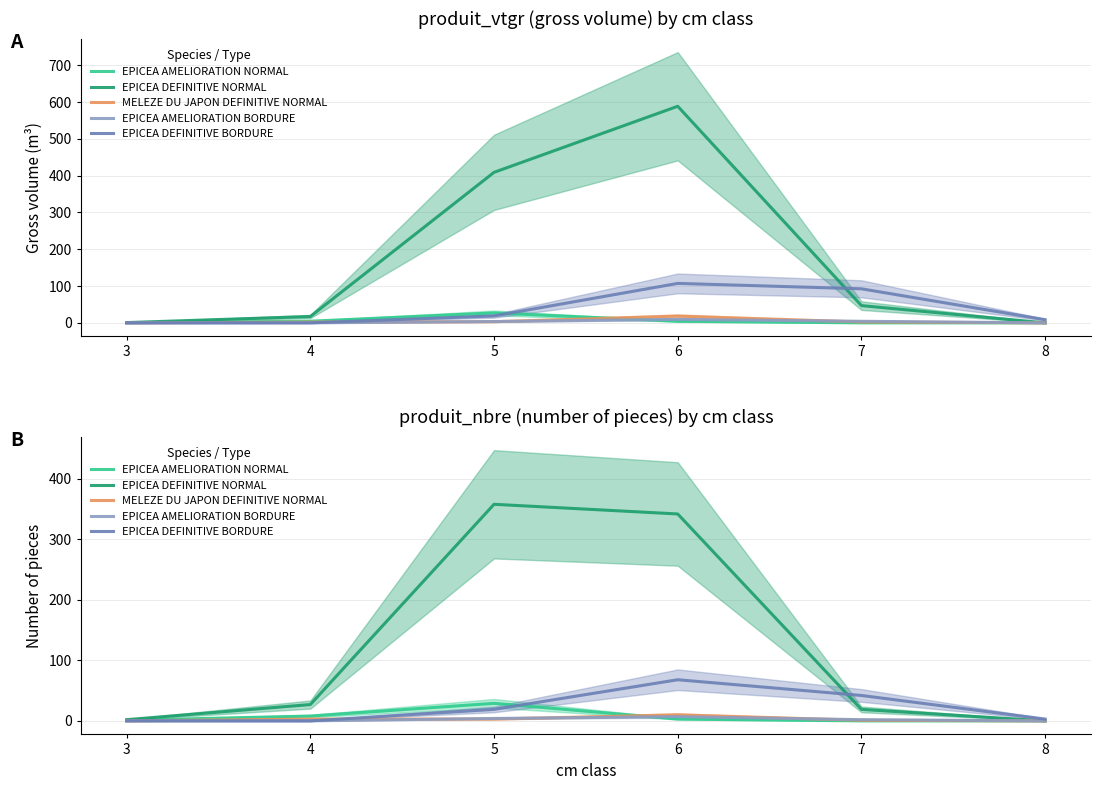

Where is the first local maximum for EPICEA AMELIORATION NORMAL?

5